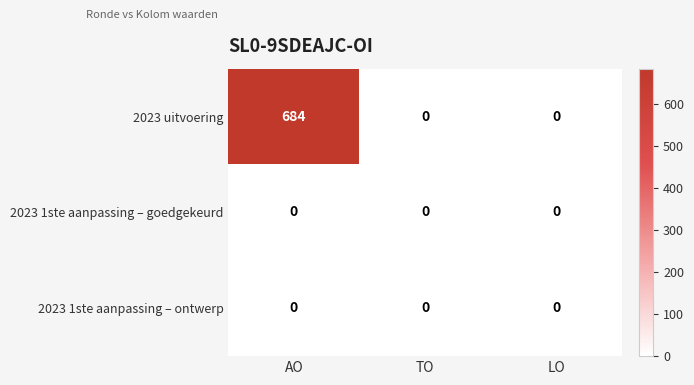

The value of 2023 1ste aanpassing – ontwerp at LO is 0. True or false?

True